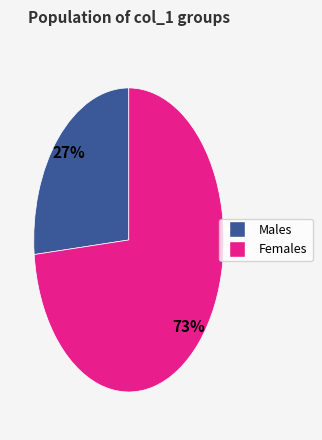

Count the number of slices in the pie.

2